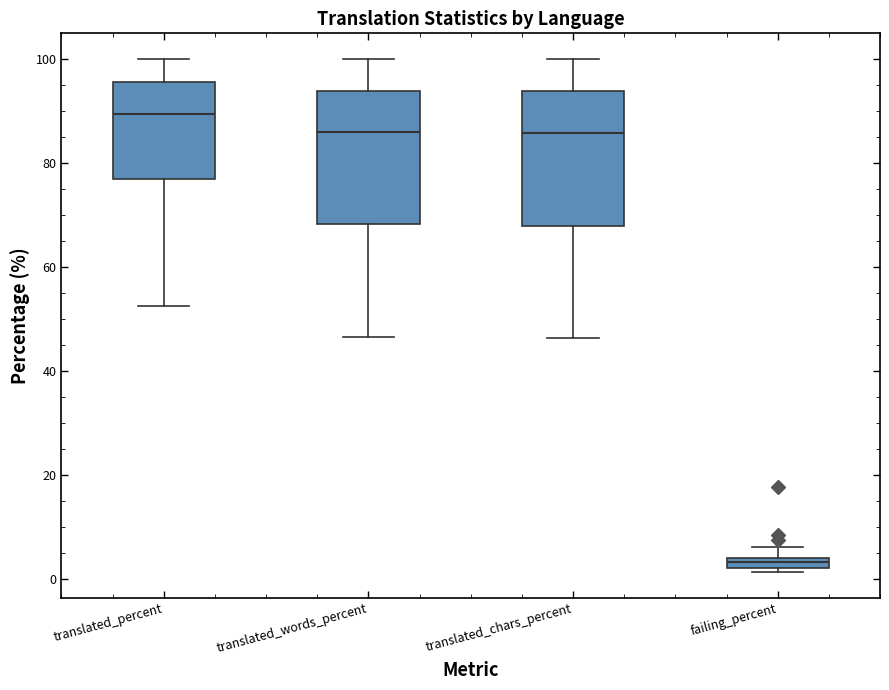

Which box has the lowest median line?

failing_percent